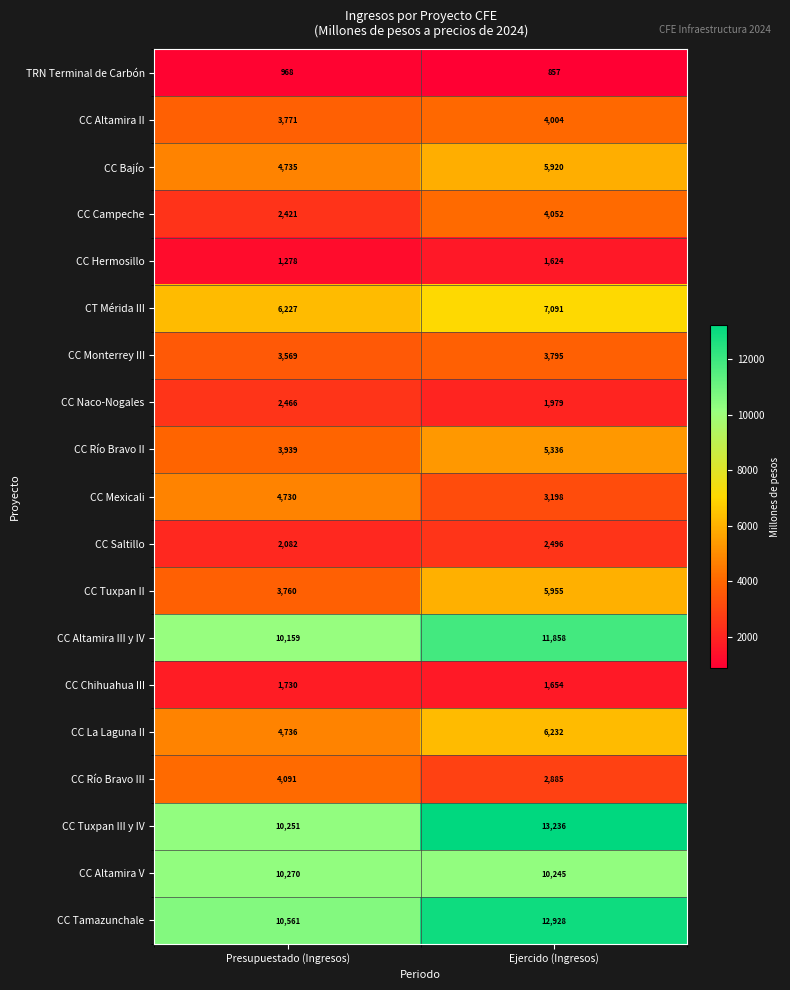

Rank the categories by CC Río Bravo III value from lowest to highest.

Ejercido (Ingresos), Presupuestado (Ingresos)